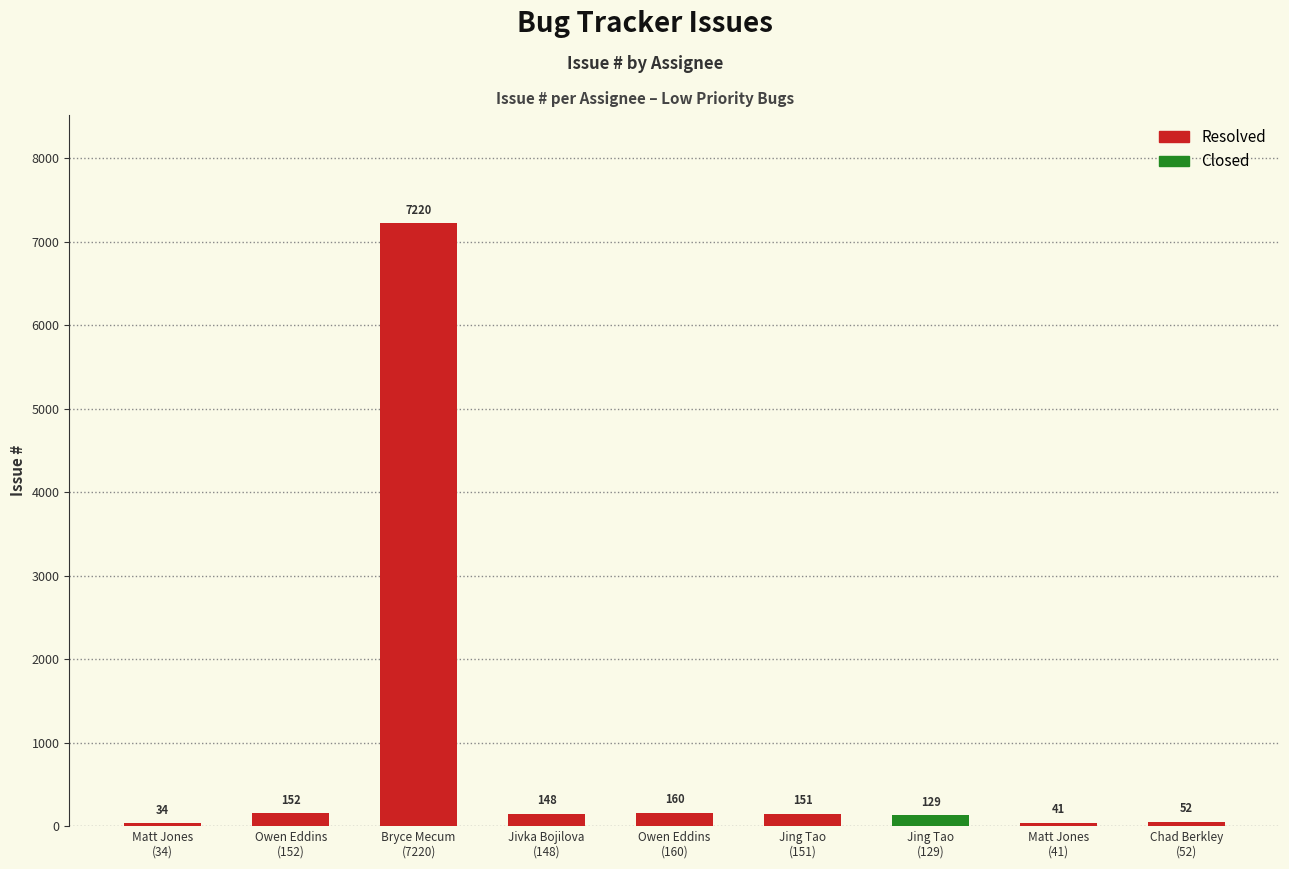

Which category has the lowest value across all series?

Matt Jones
(34)